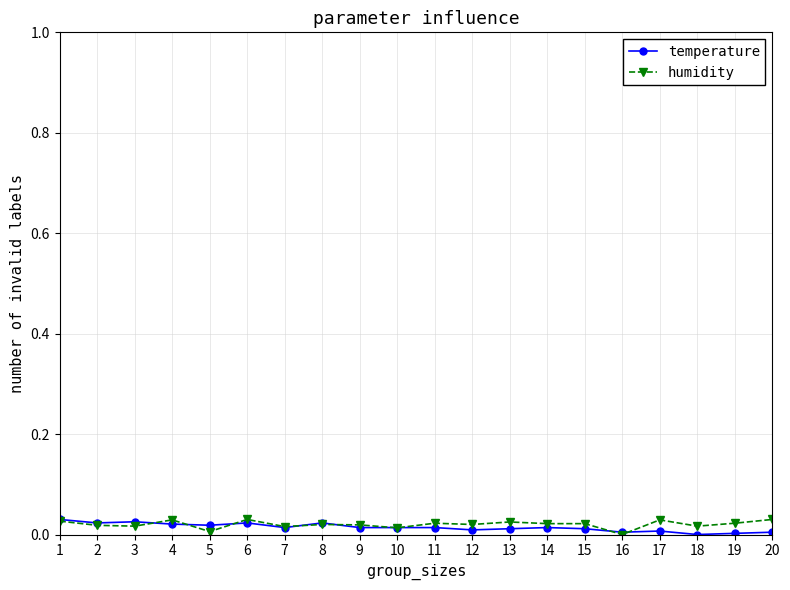

What is the sum of all humidity values?

0.4